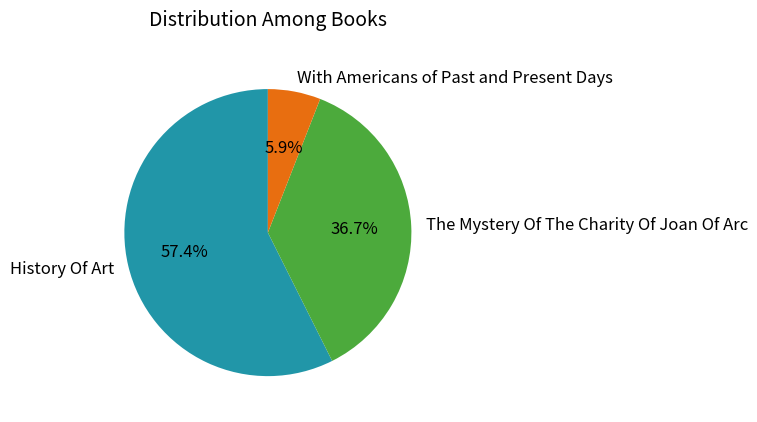

What percentage is the The Mystery Of The Charity Of Joan Of Arc slice, to the nearest percent?

37%